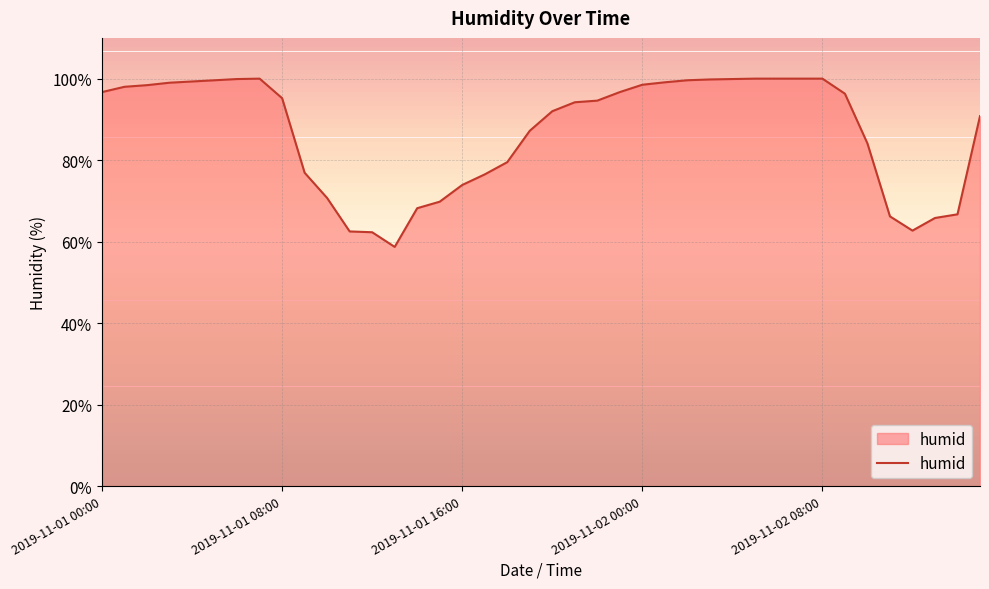

How many lines are shown in the chart?

1